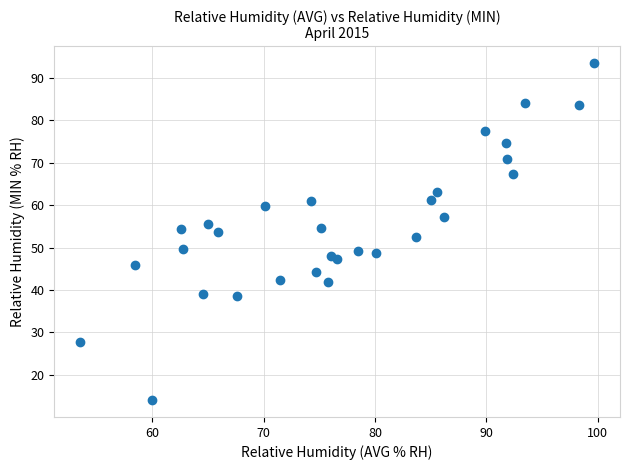

What is the range of X values (max minus min)?

46.2